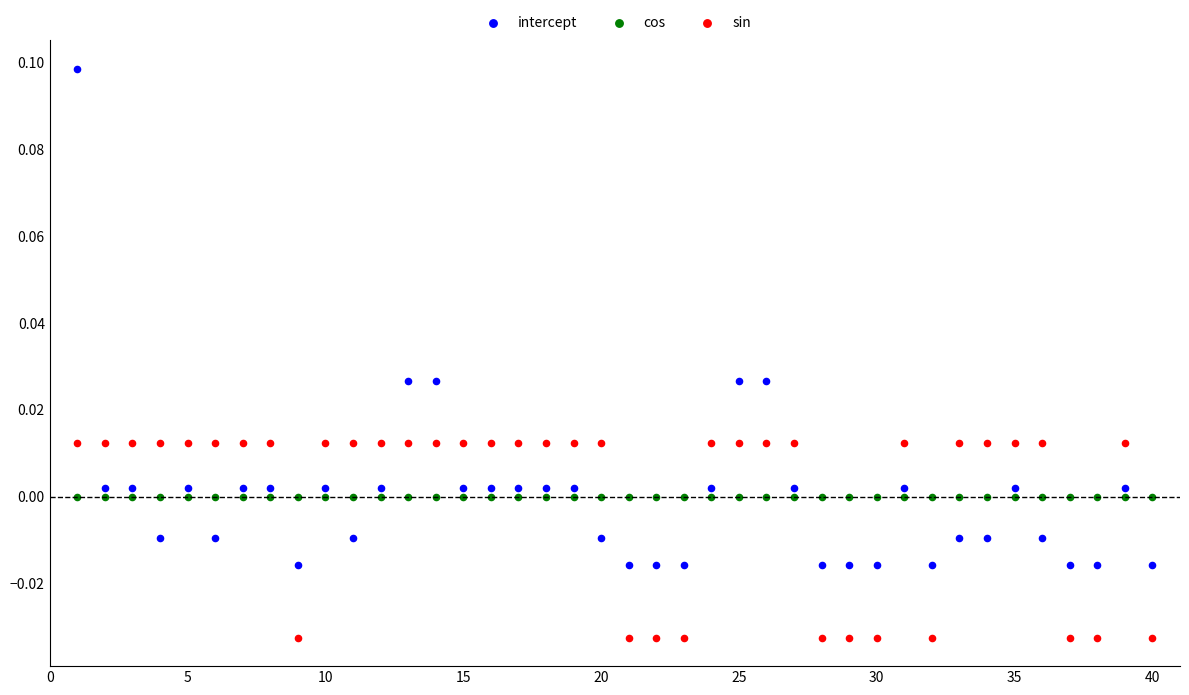

Which series reaches the minimum Y coordinate?

sin